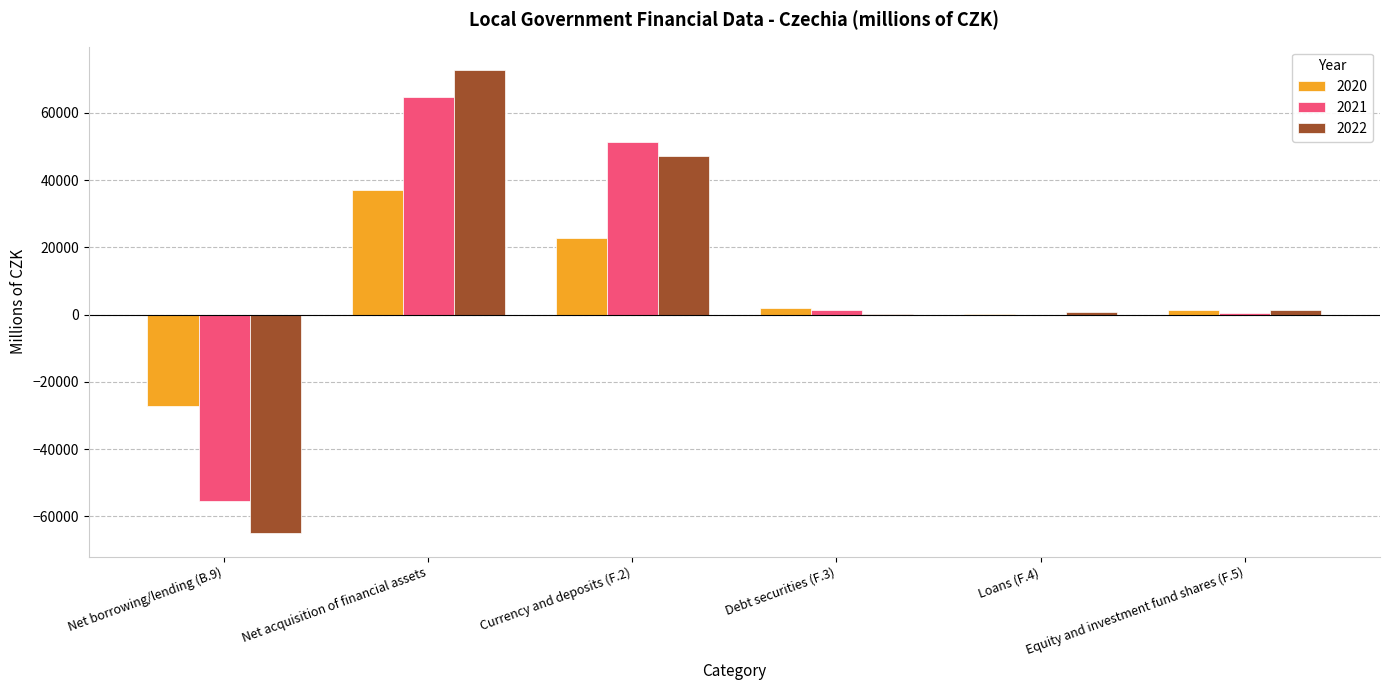

True or false: 2022 has a value of 650 at Loans (F.4).

True